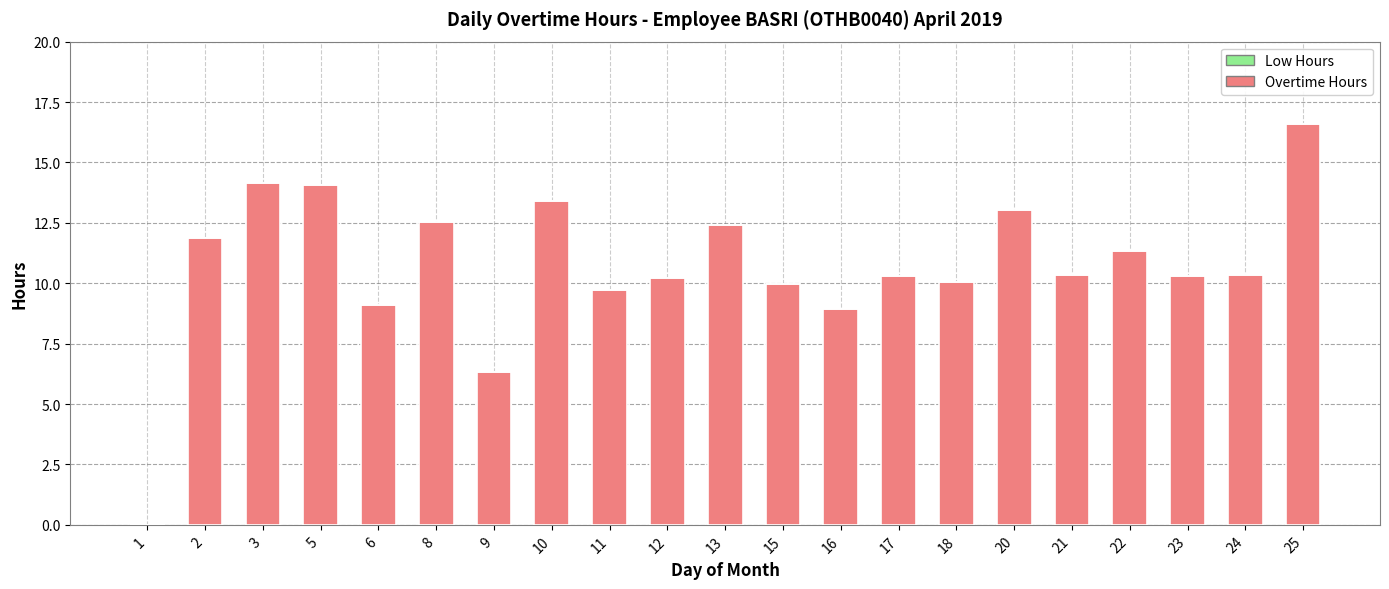

True or false: the data shows 10.3 at 24.

True